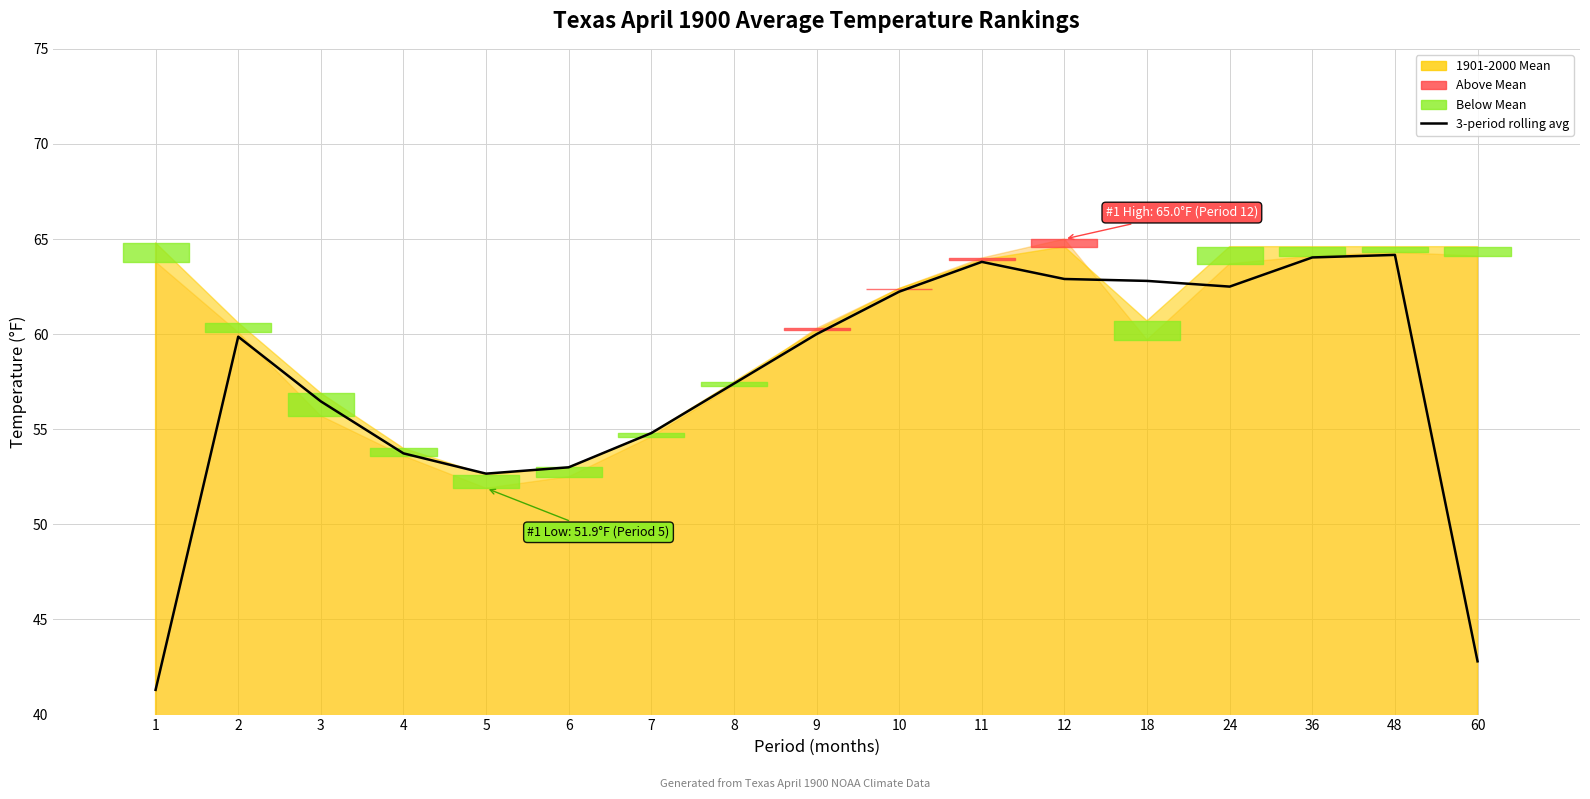

Rank the categories by value from highest to lowest.

48, 36, 11, 12, 18, 24, 10, 9, 2, 8, 3, 7, 4, 6, 5, 60, 1